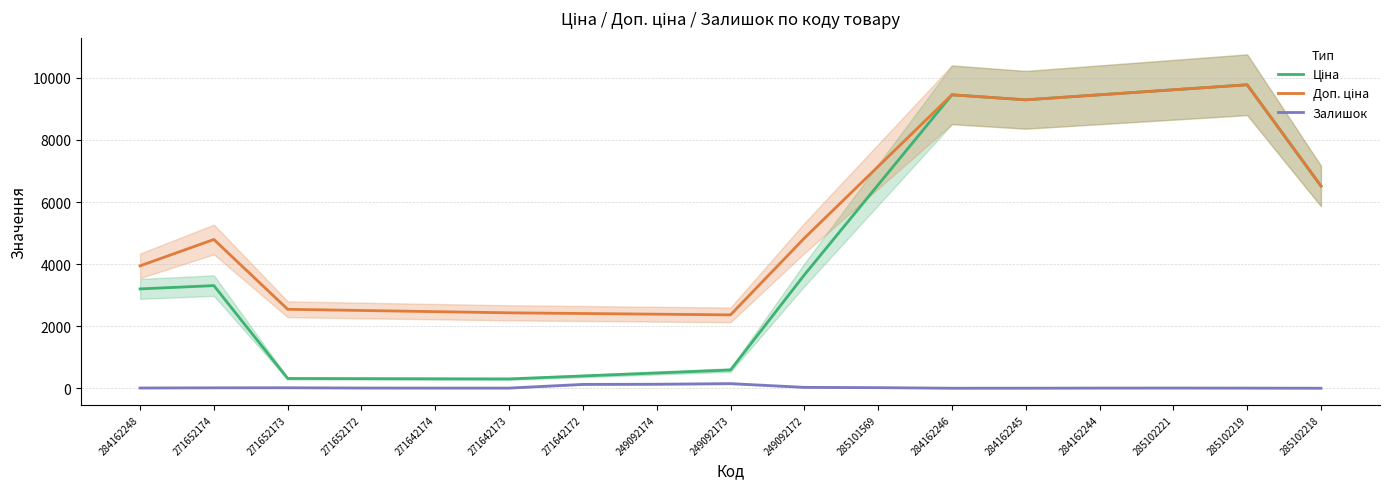

What is the value of the Ціна point at the 11th from the left?

6552.5